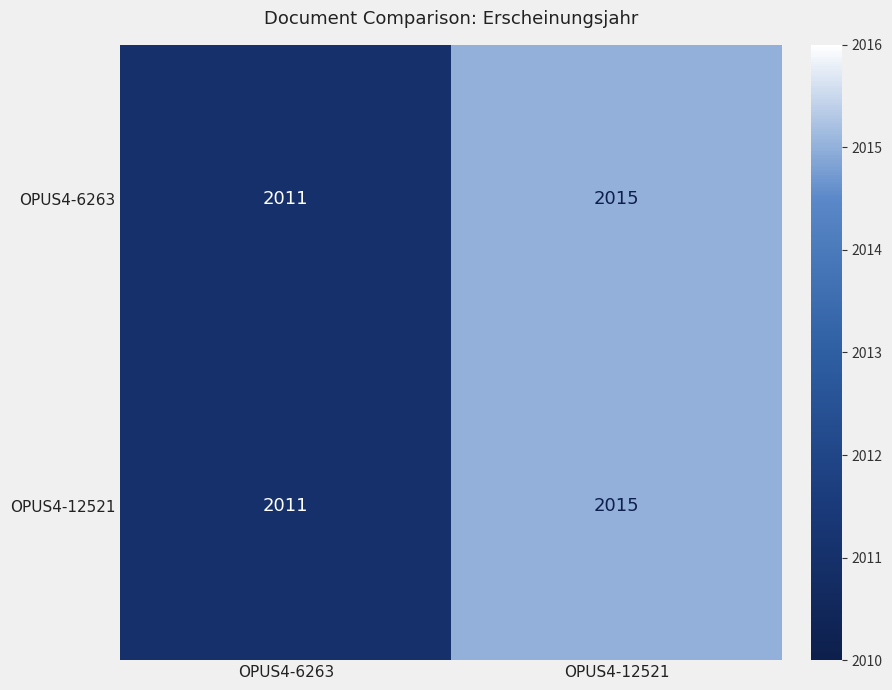

What is the total value across all series at OPUS4-6263?

4022